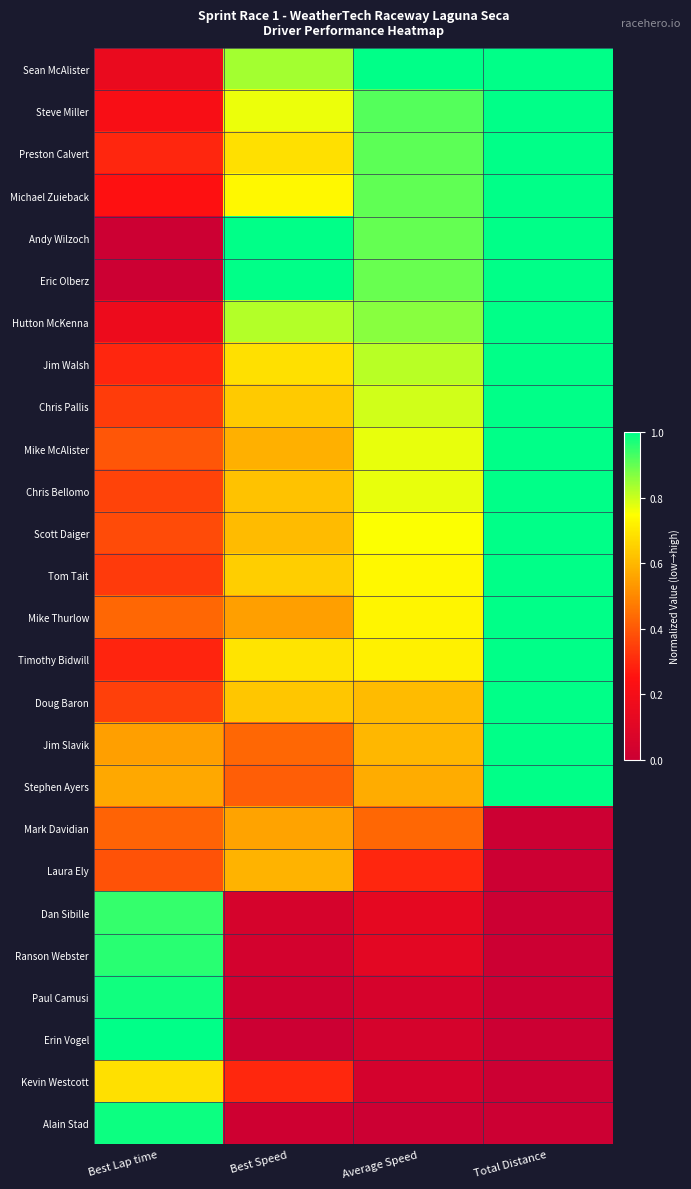

Between Average Speed and Best Lap time, which is larger?

Average Speed